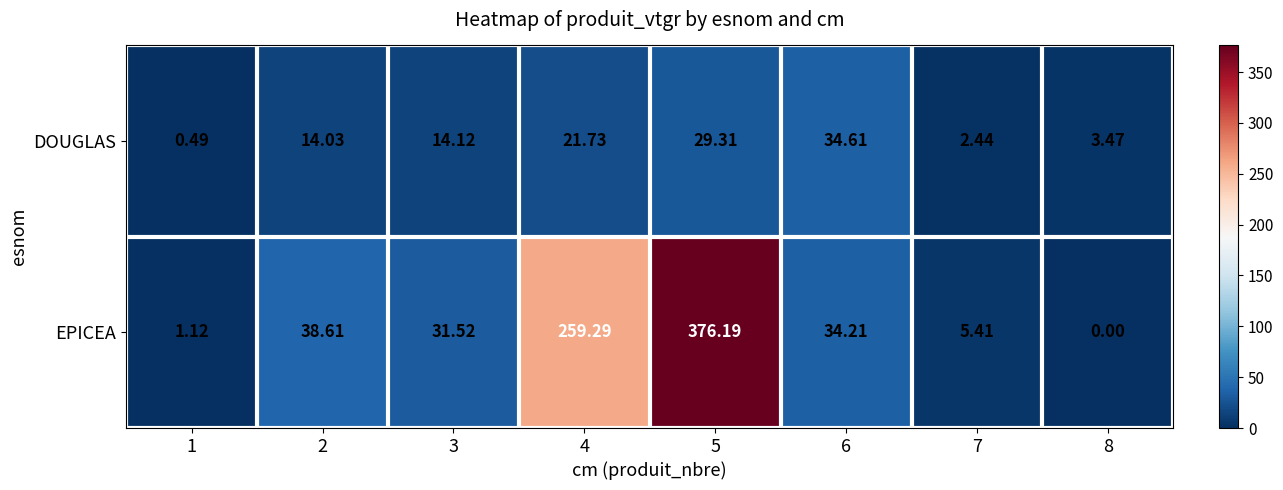

Which series has the largest range (max minus min)?

EPICEA